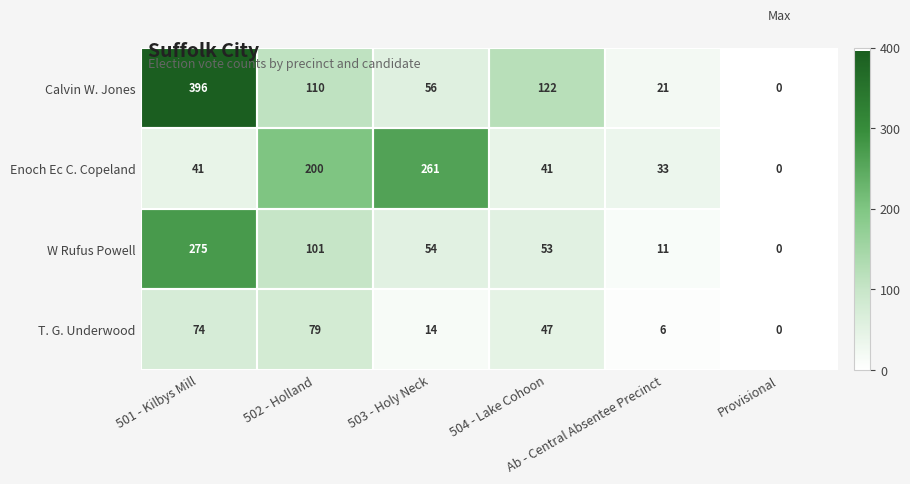

What is the difference between the maximum and minimum values in the Enoch Ec C. Copeland series?

261